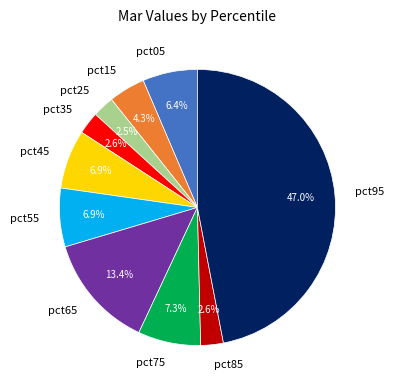

What percentage do pct35 and pct25 together represent?

5.1%